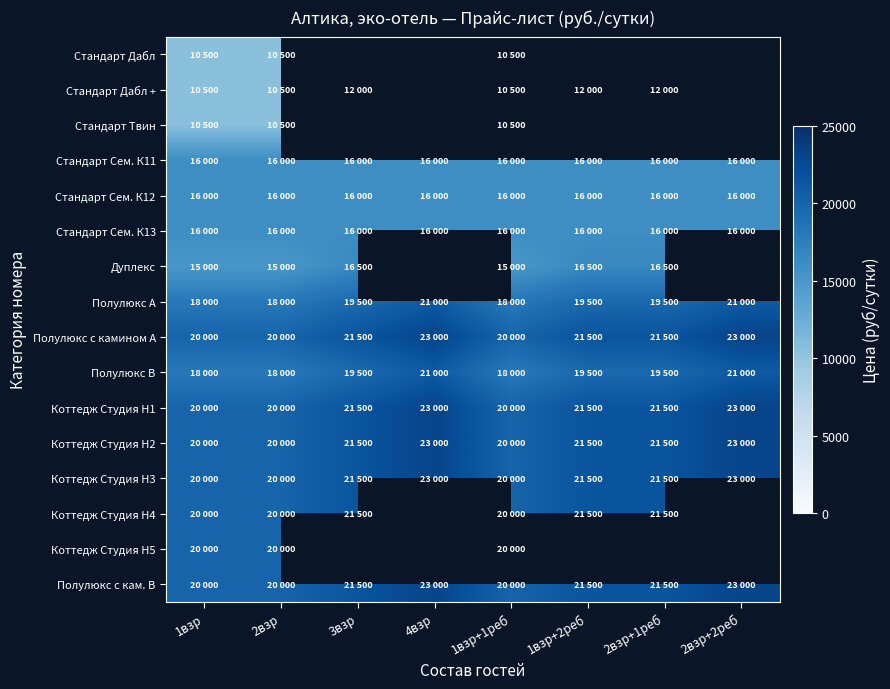

Rank the categories by Стандарт Сем. К13 value from lowest to highest.

1взр, 2взр, 3взр, 4взр, 1взр+1реб, 1взр+2реб, 2взр+1реб, 2взр+2реб